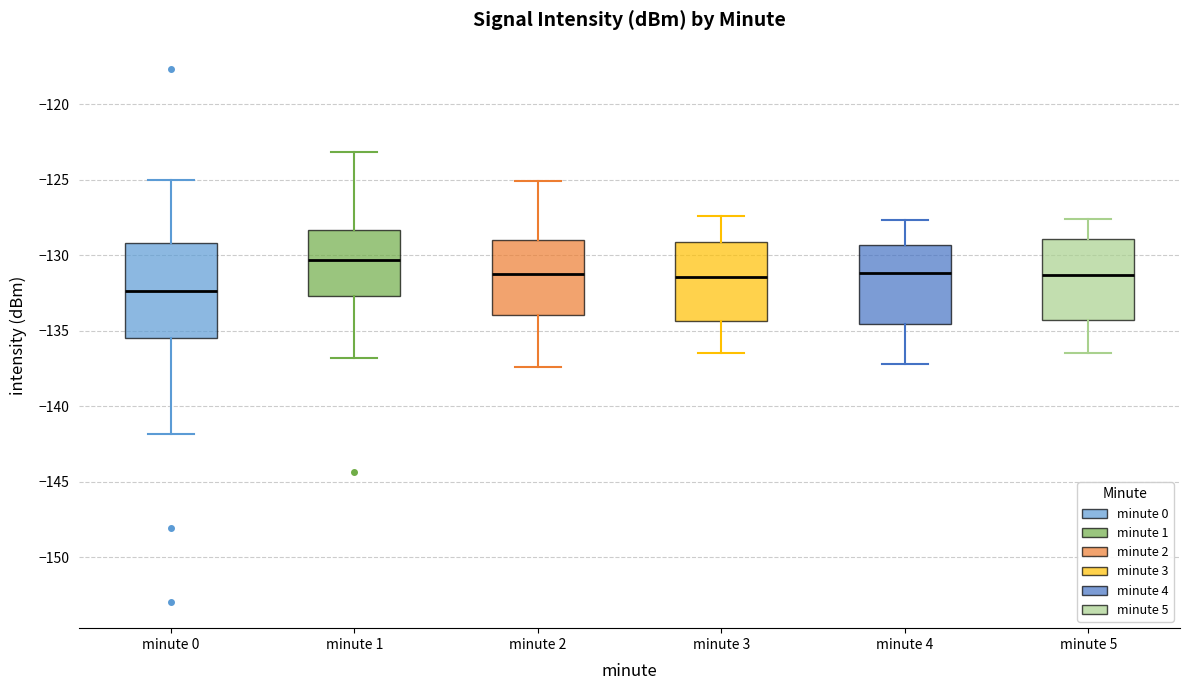

Where is the lower edge of the box for minute 4 on the y-axis? The values are not printed on the chart, so give them approximately, as read against the axis.

-134.5